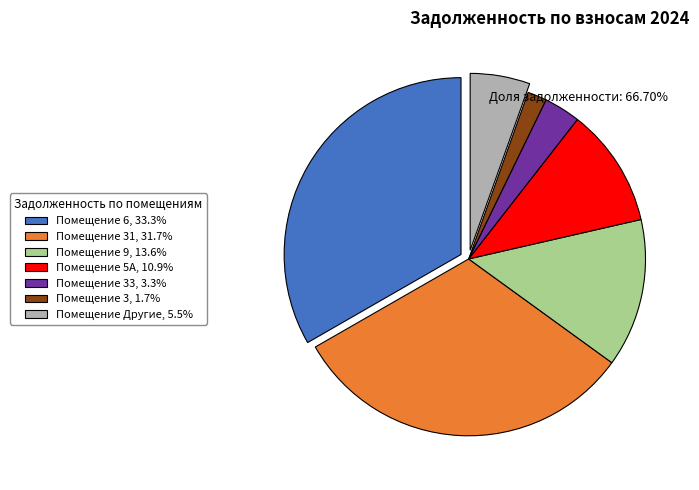

Does any single category account for the majority?

No